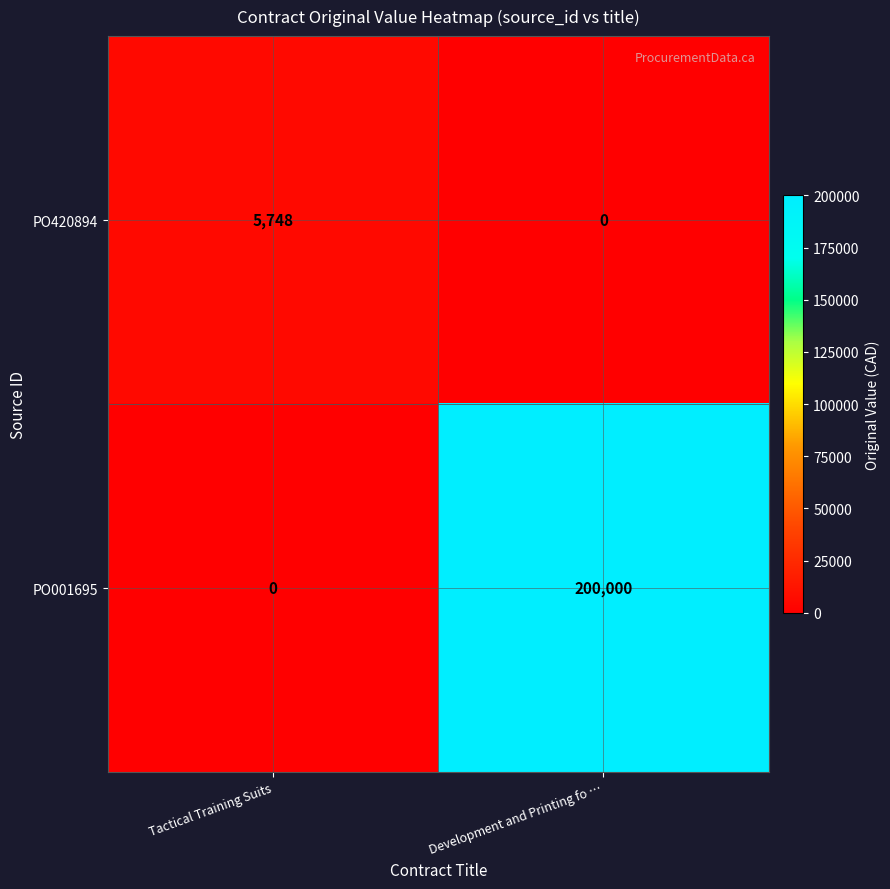

At which label does PO001695 reach its peak?

Development and Printing fo …